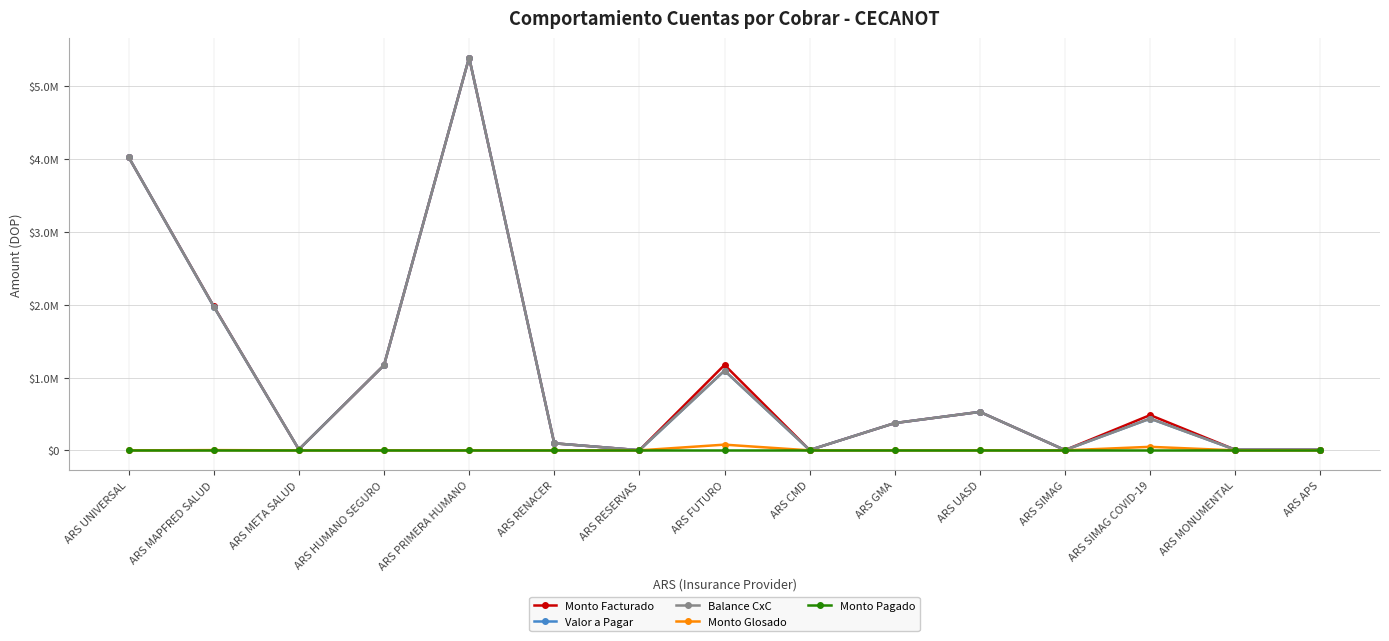

Is this an area chart (filled region under the line)?

No